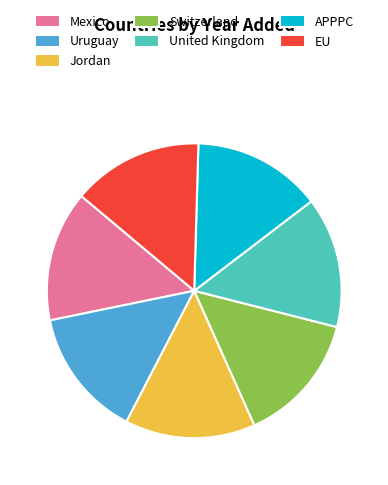

Combined, do EU and APPPC account for over 50%?

No